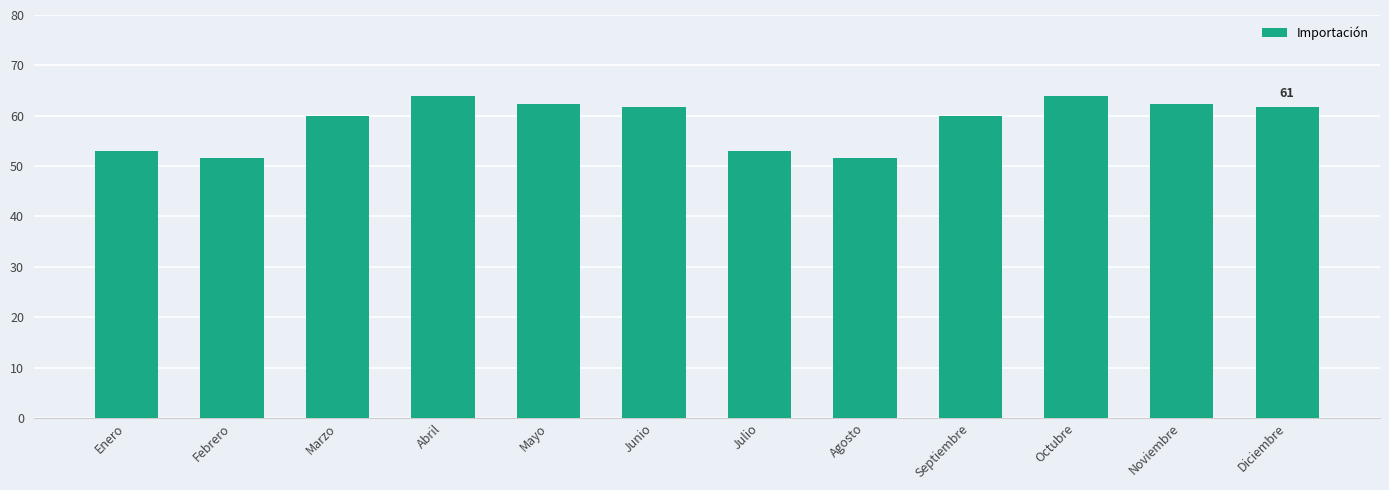

What is the ratio of the value at Agosto to the value at Junio?

0.8